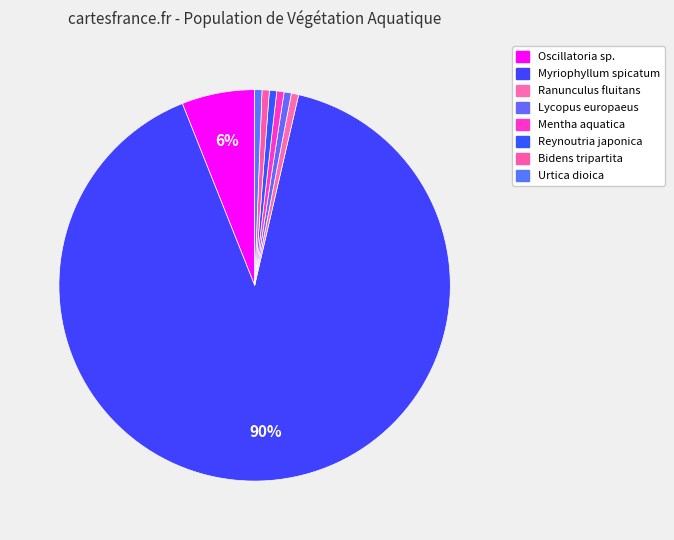

Count the number of slices in the pie.

8